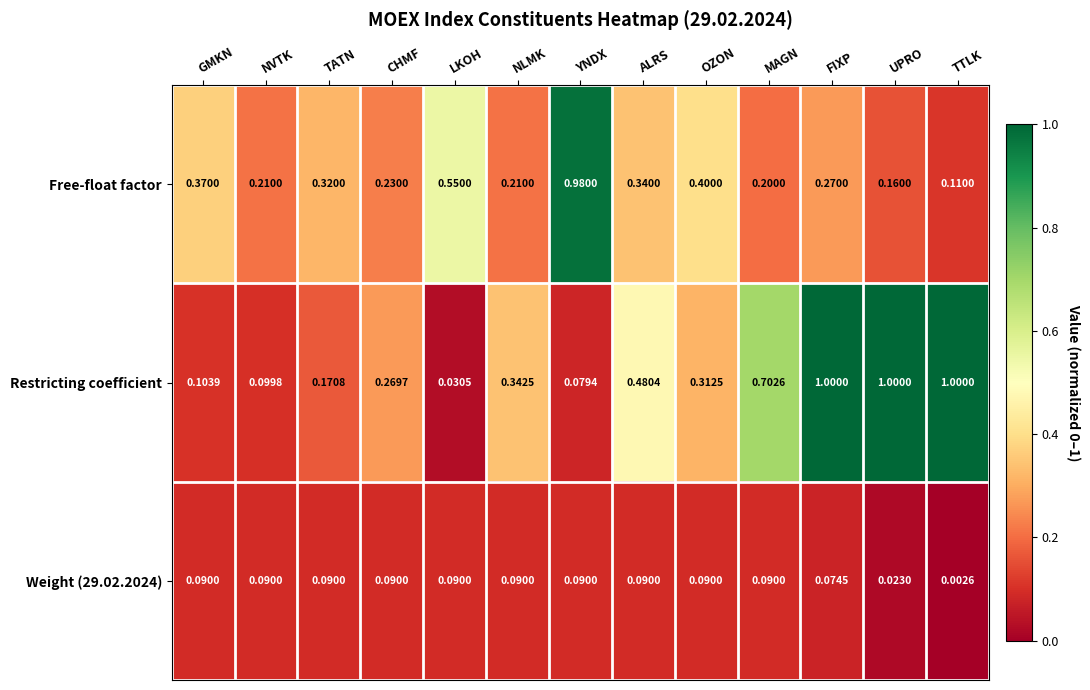

Is the value of Weight (29.02.2024) at OZON greater than the value of Free-float factor at CHMF?

No